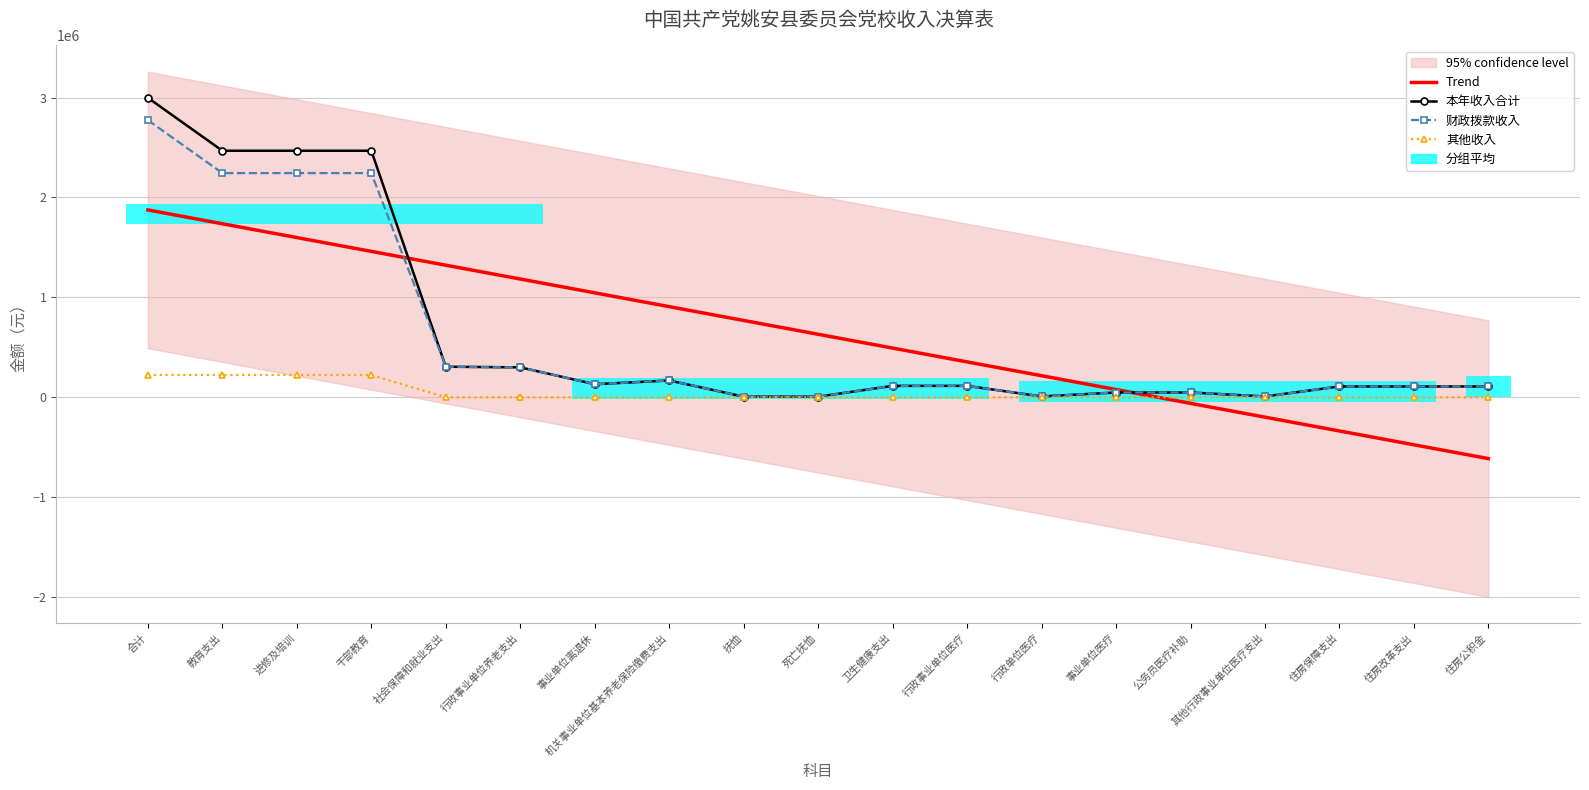

What is the greatest value displayed?

2997144.5